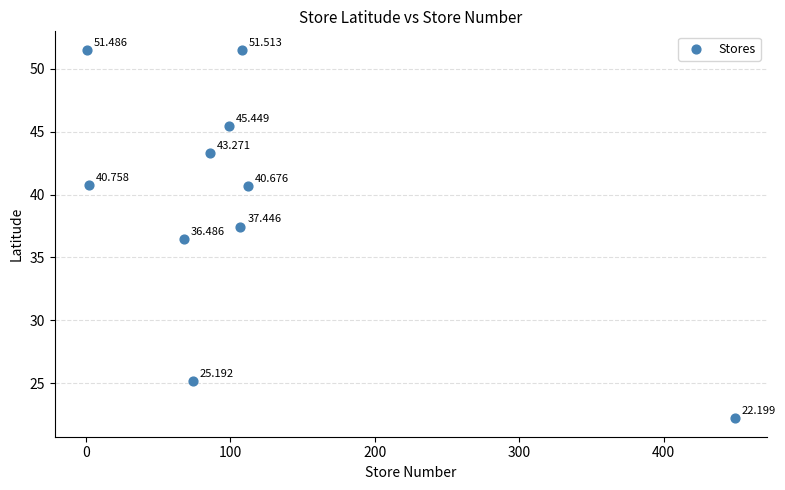

How many points are shown in the scatter plot?

10